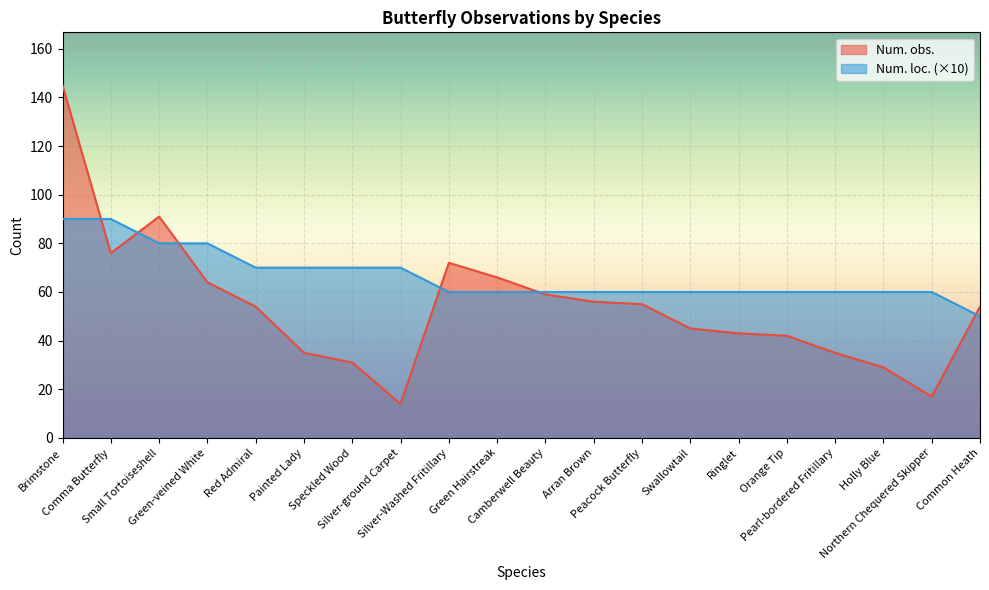

Between Orange Tip and Swallowtail, which is larger?

Swallowtail